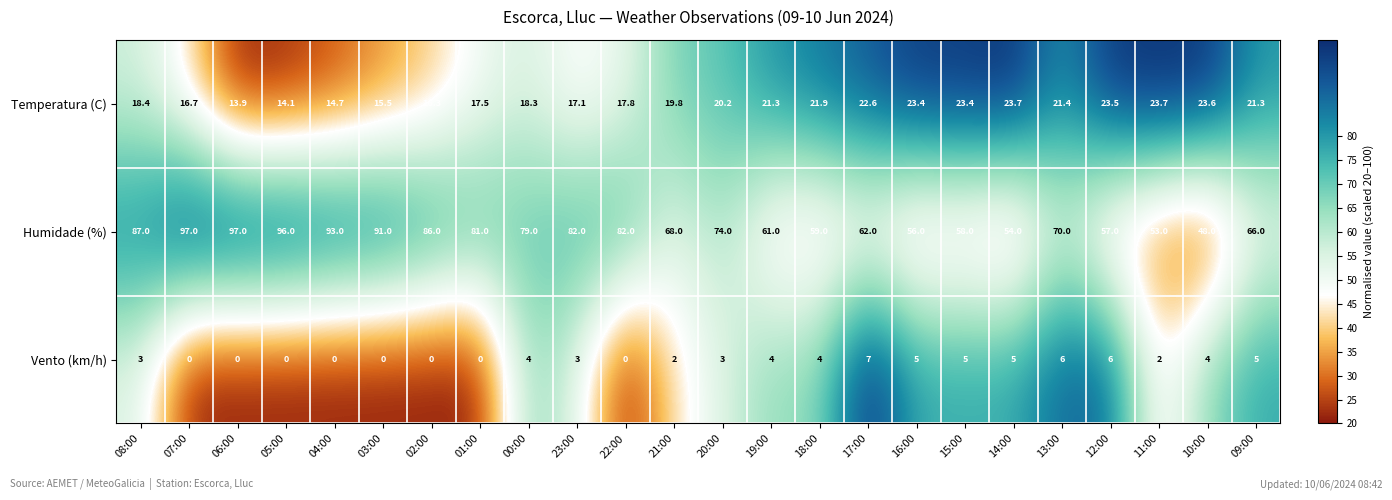

Where is Temperatura (C) nearest to the value 18?

22:00